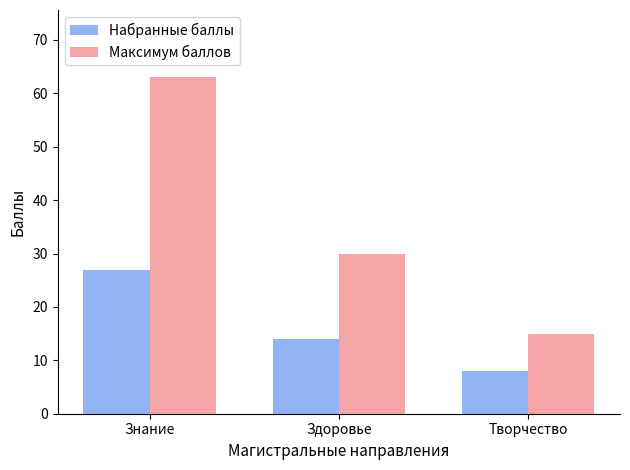

Which category has the lowest value in the Максимум баллов series?

Творчество